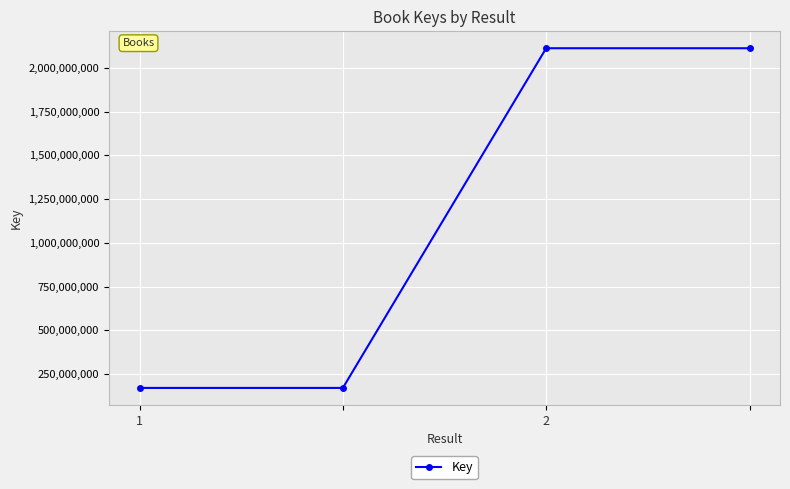

What is the minimum value shown in the chart?

170455460